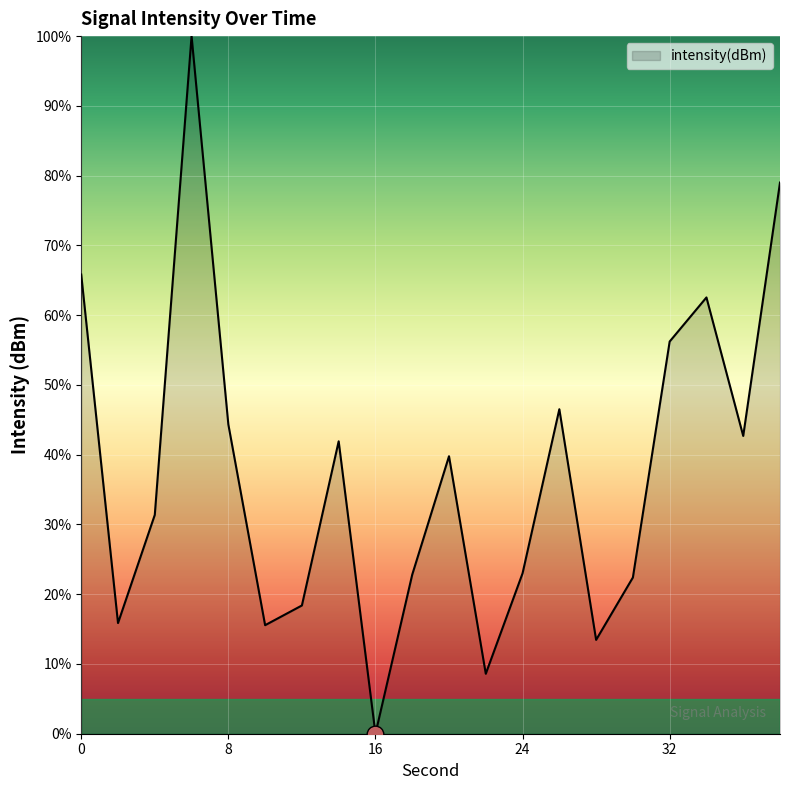

Is this an area chart (filled region under the line)?

Yes